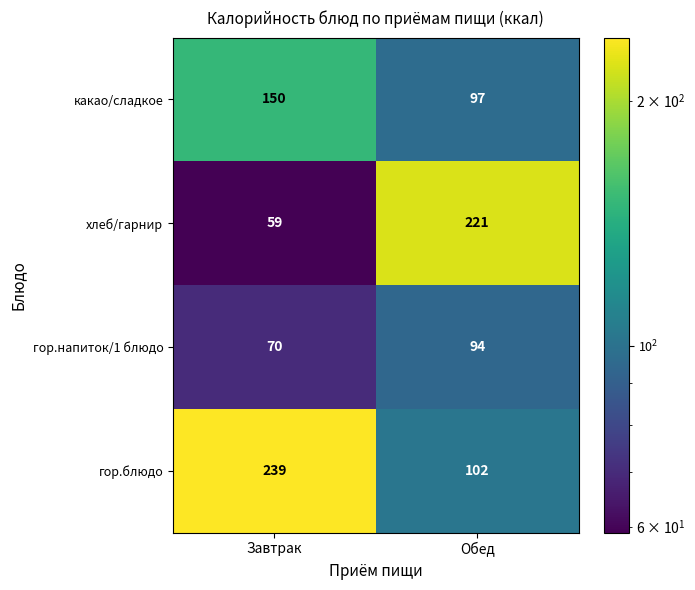

Count the number of categories in the chart.

2